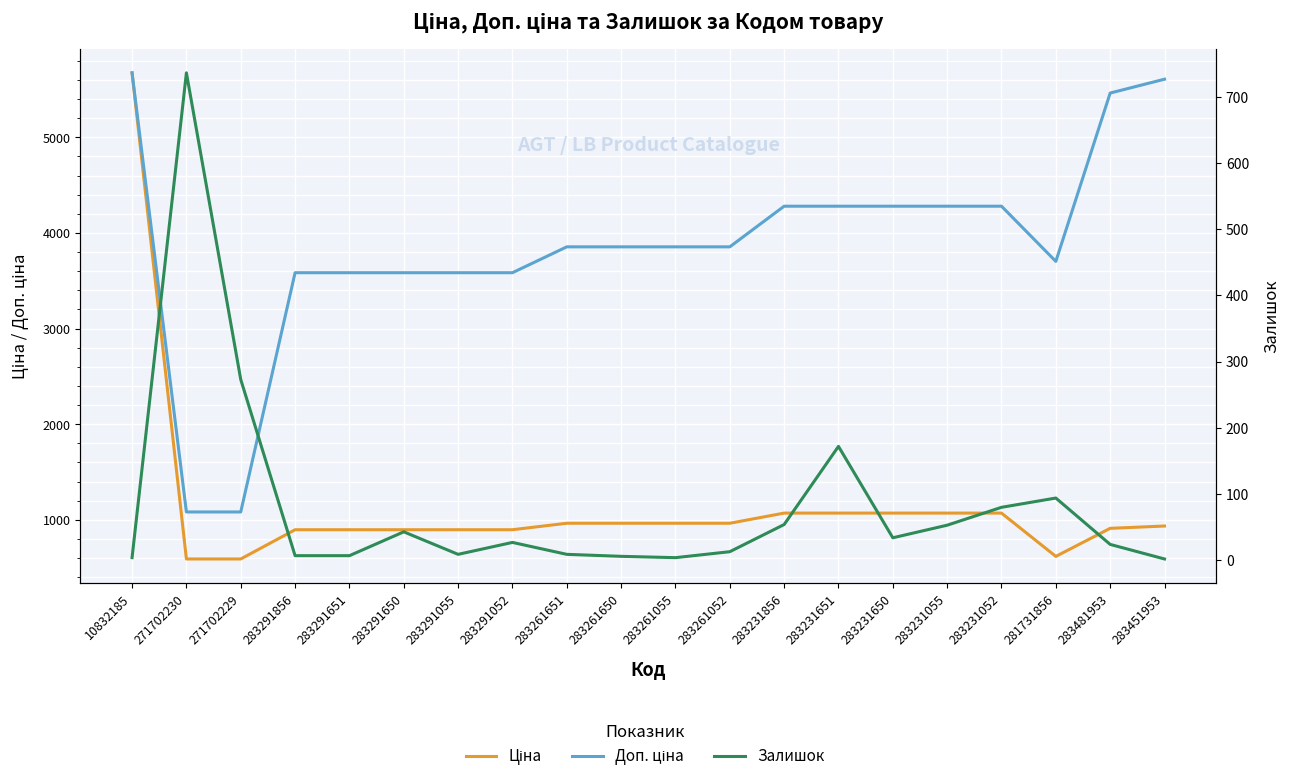

Reading left to right, list all the values displayed in this chart.

Ціна: 5673.8	589.9	589.9	895.9	895.9	895.9	895.9	895.9	963.5	963.5	963.5	963.5	1069.8	1069.8	1069.8	1069.8	1069.8	617.0	910.4	934.5
Доп. ціна: 5673.8	1081.7	1081.7	3583.6	3583.6	3583.6	3583.6	3583.6	3854.0	3854.0	3854.0	3854.0	4279.1	4279.1	4279.1	4279.1	4279.1	3701.9	5462.3	5607.2
Залишок: 4.0	736.0	273.0	7.0	7.0	43.0	9.0	27.0	9.0	6.0	4.0	13.0	54.0	172.0	34.0	53.0	80.0	94.0	24.0	2.0